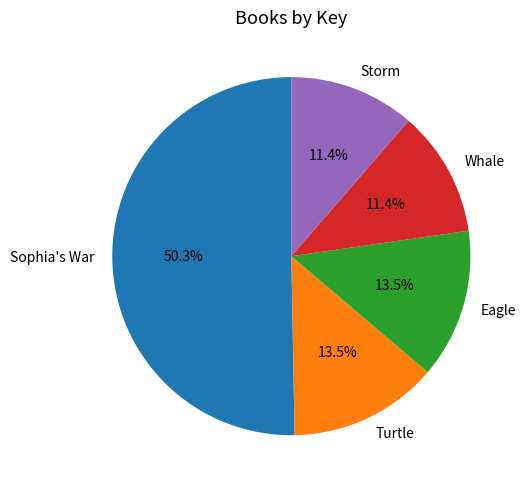

Count the number of slices in the pie.

5